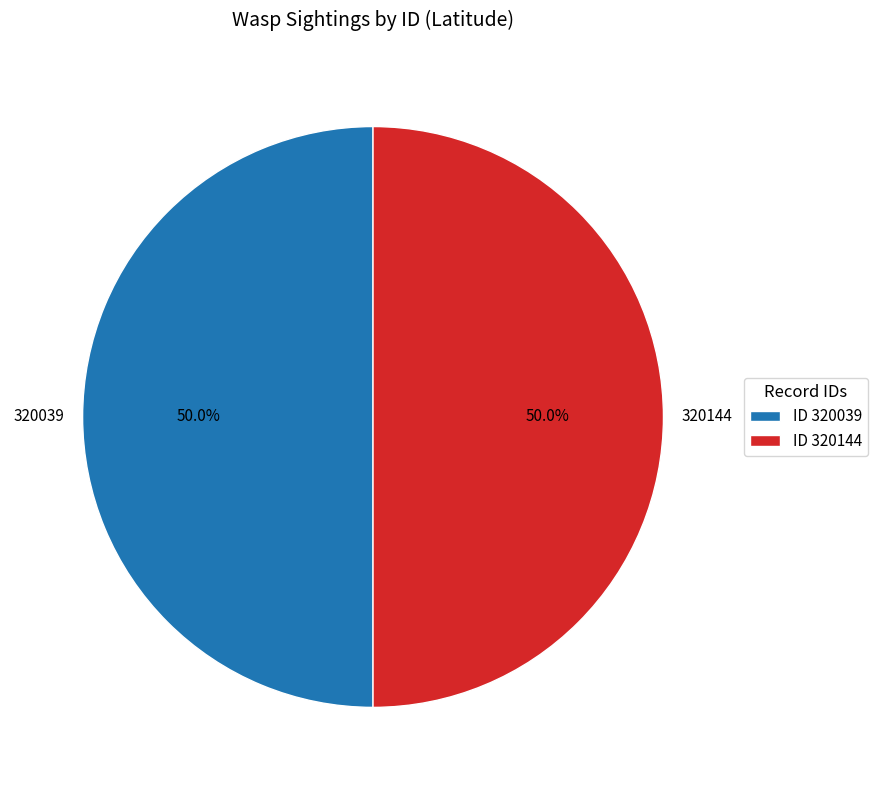

What is the ratio of the value at ID 320144 to the value at ID 320039?

1.0